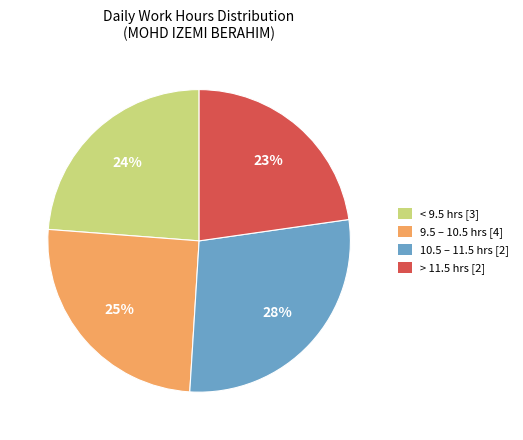

The 15-Jun slice represents 1% of the pie. True or false?

False